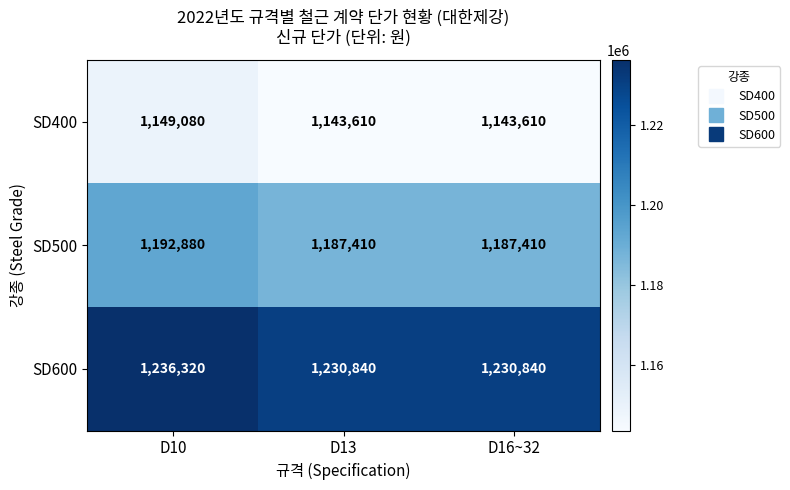

Which series has the largest total across all categories?

SD600